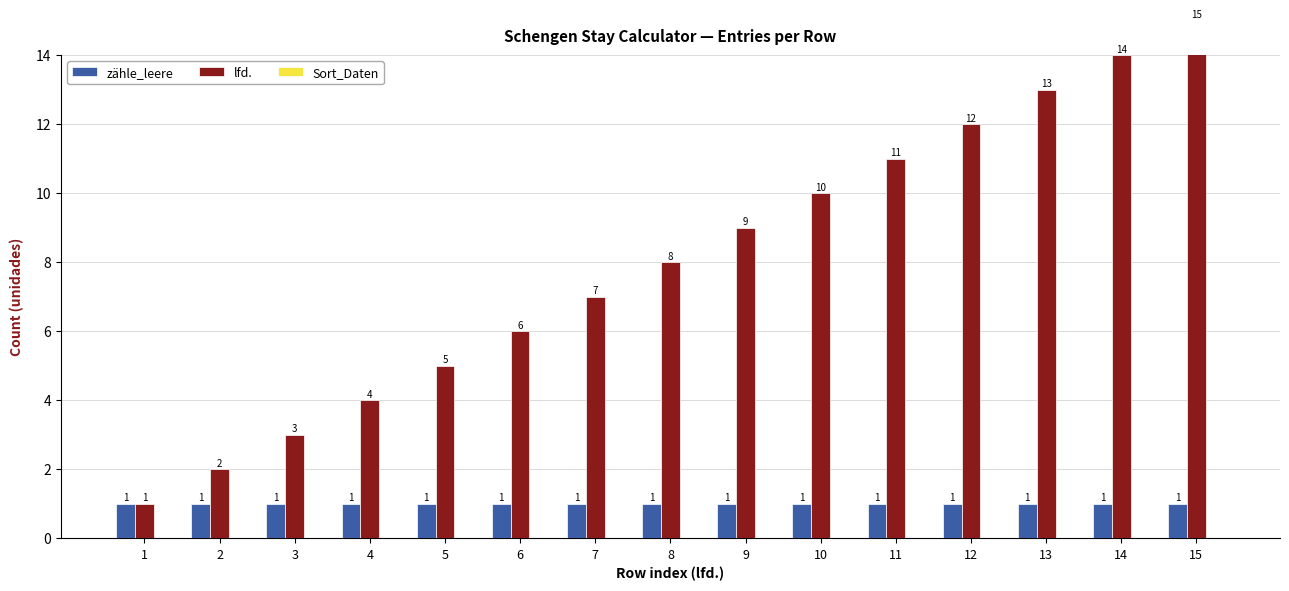

What is the difference between the highest and lowest values at 1?

1